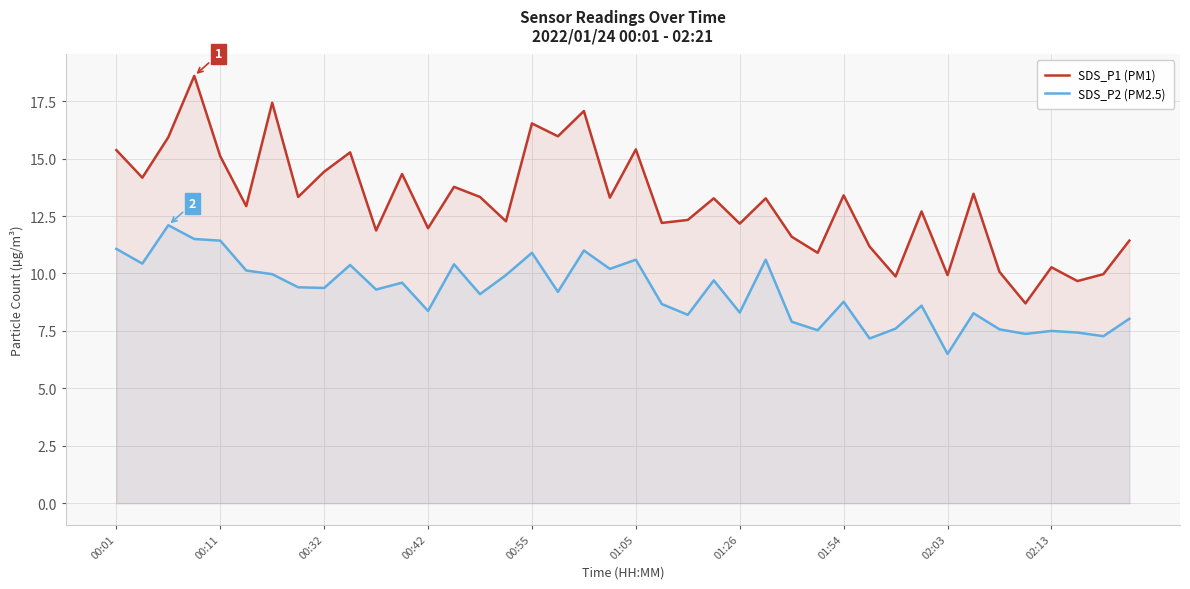

What is the highest value of the SDS_P2 (PM2.5) series?

12.1